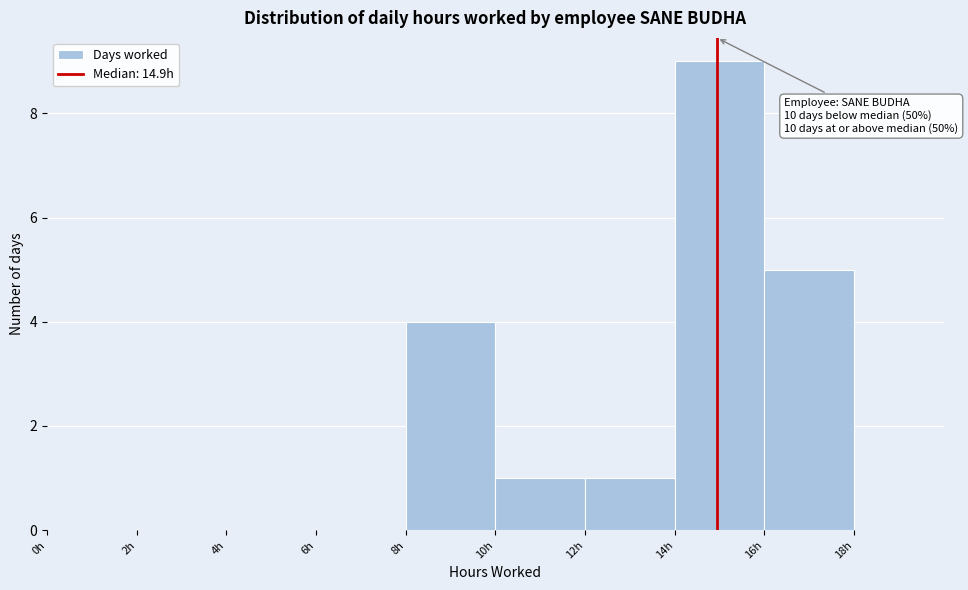

Which range on the x-axis has the tallest bar?

14 to 16